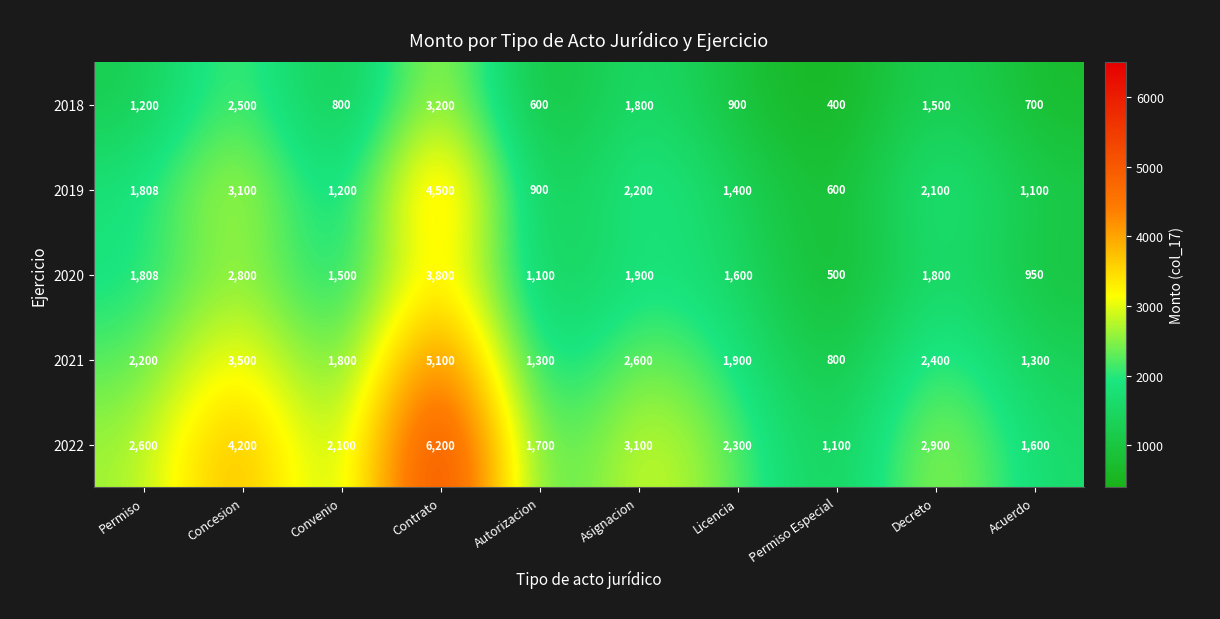

At which category is the sum across all series the highest?

Contrato